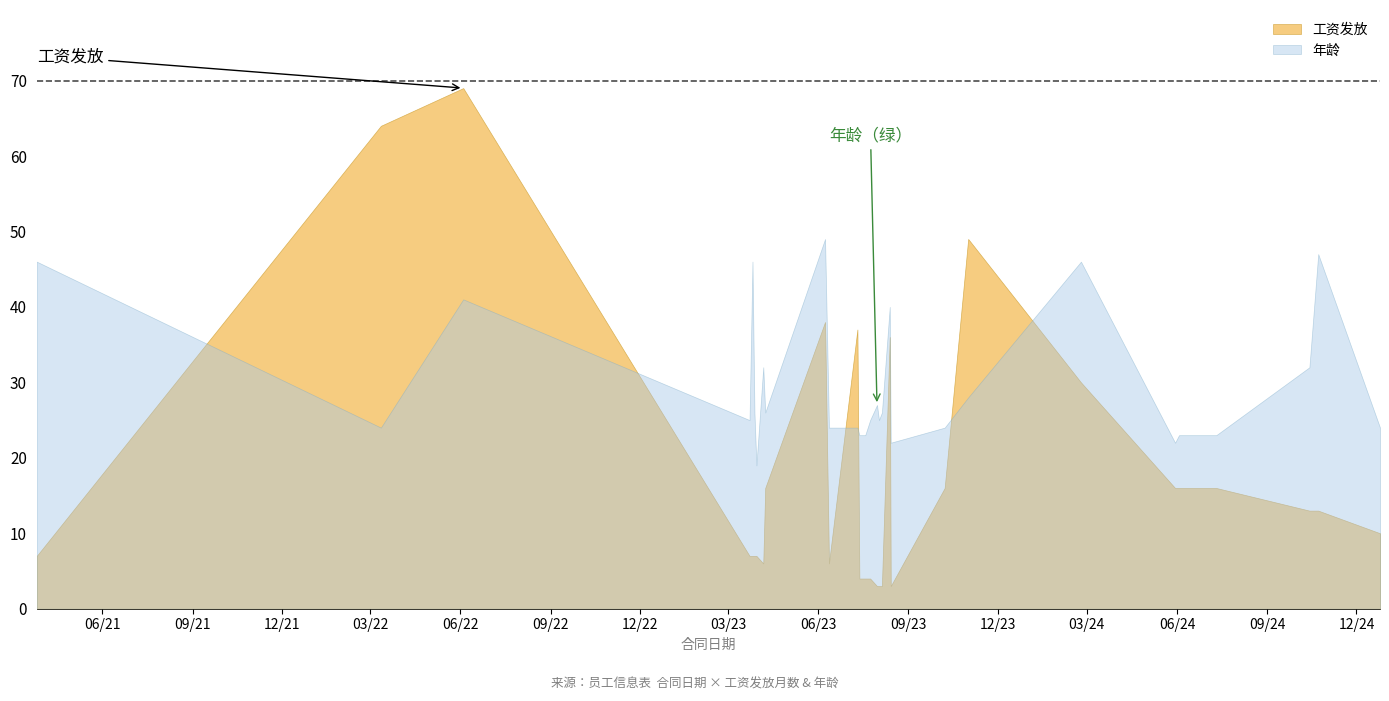

Reading left to right, extract all data points from this chart.

工资发放: 2021-03-26=7	2022-03-12=64	2022-06-04=69	2023-03-23=7	2023-03-26=7	2023-03-28=7	2023-03-30=7	2023-04-06=6	2023-04-08=16	2023-06-08=38	2023-06-12=6	2023-07-11=37	2023-07-13=4	2023-07-19=4	2023-07-24=4	2023-07-31=3	2023-08-02=3	2023-08-05=3	2023-08-13=36	2023-08-14=3	2023-10-08=16	2023-11-01=49	2024-02-24=30	2024-05-30=16	2024-06-03=16	2024-07-11=16	2024-10-14=13	2024-10-23=13	2024-12-25=10
年龄: 2021-03-26=46	2022-03-12=24	2022-06-04=41	2023-03-23=25	2023-03-26=46	2023-03-28=26	2023-03-30=19	2023-04-06=32	2023-04-08=26	2023-06-08=49	2023-06-12=24	2023-07-11=24	2023-07-13=23	2023-07-19=23	2023-07-24=25	2023-07-31=27	2023-08-02=25	2023-08-05=26	2023-08-13=40	2023-08-14=22	2023-10-08=24	2023-11-01=28	2024-02-24=46	2024-05-30=22	2024-06-03=23	2024-07-11=23	2024-10-14=32	2024-10-23=47	2024-12-25=24